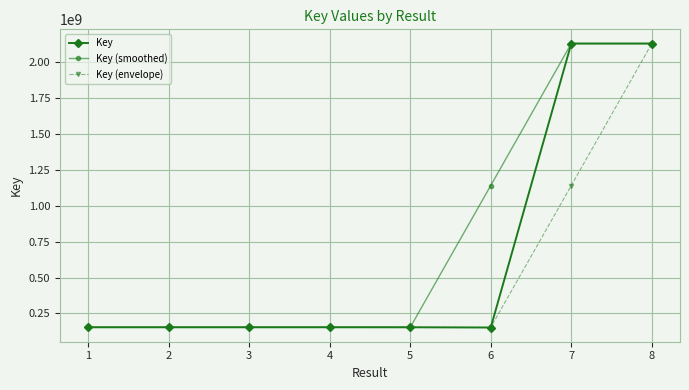

What is the difference between the second highest and minimum values in the Key (smoothed) series?

1977654105.0